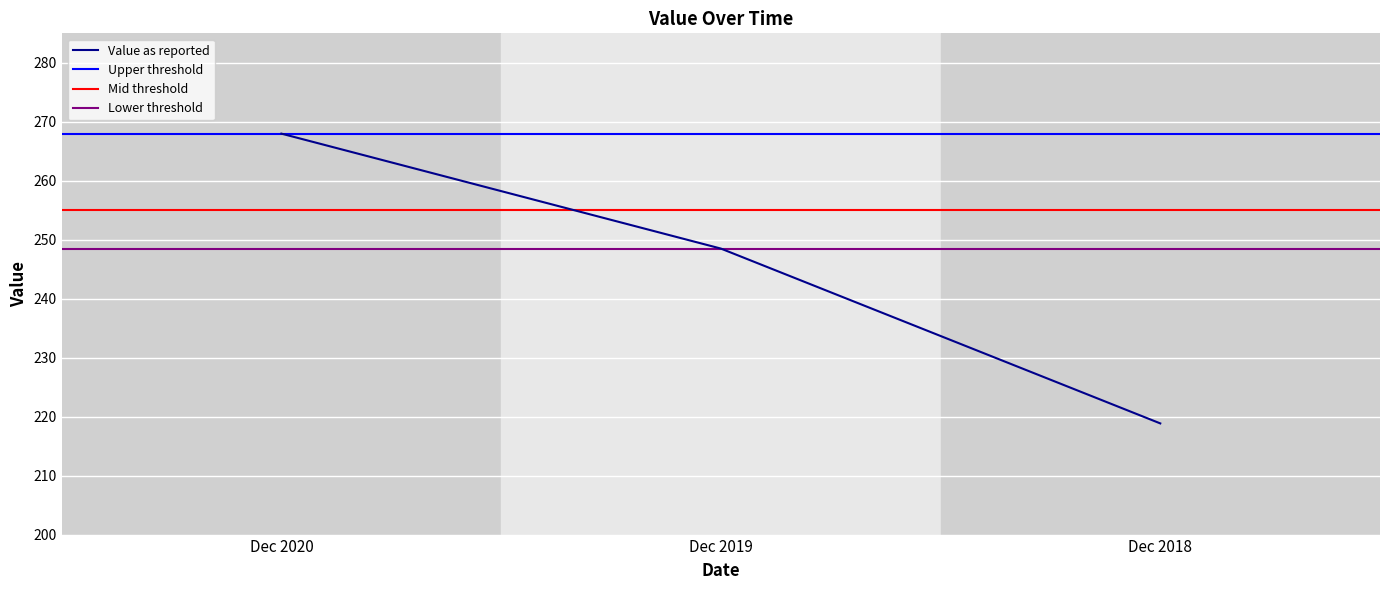

Reading left to right, what are all the values shown in this chart?

268.0	248.5	218.9